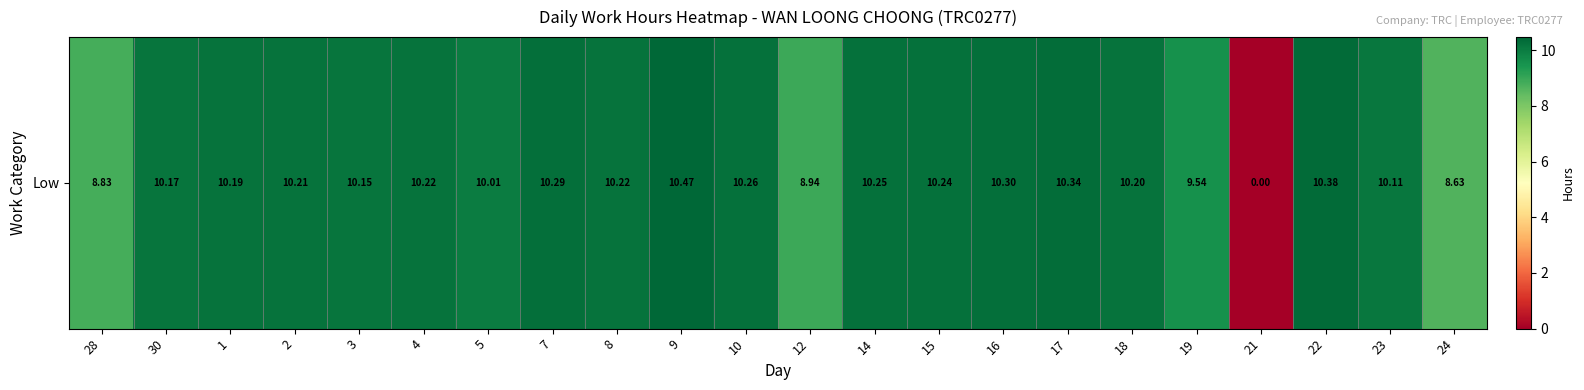

Which label corresponds to the largest value in the chart?

9